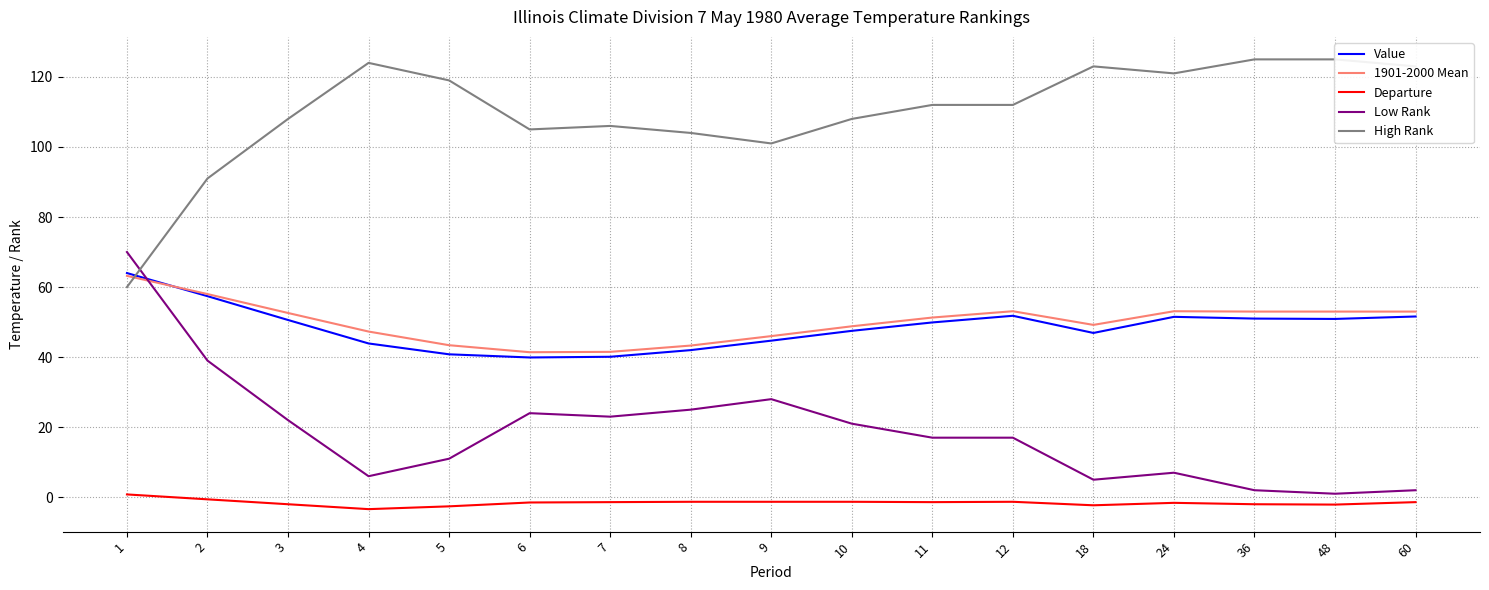

Between 4 and 5, which series saw the biggest shift?

Low Rank